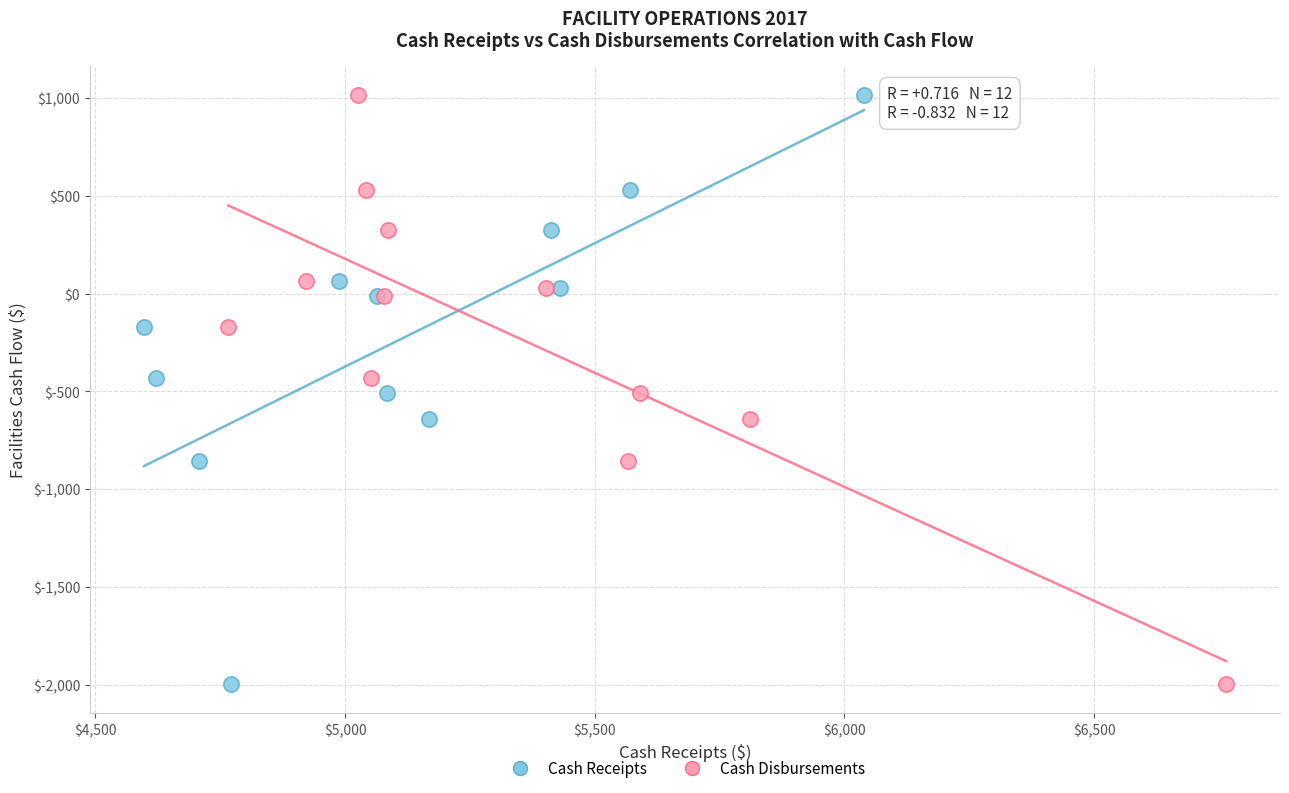

What are all the series names shown in the legend?

Cash Receipts, Cash Disbursements